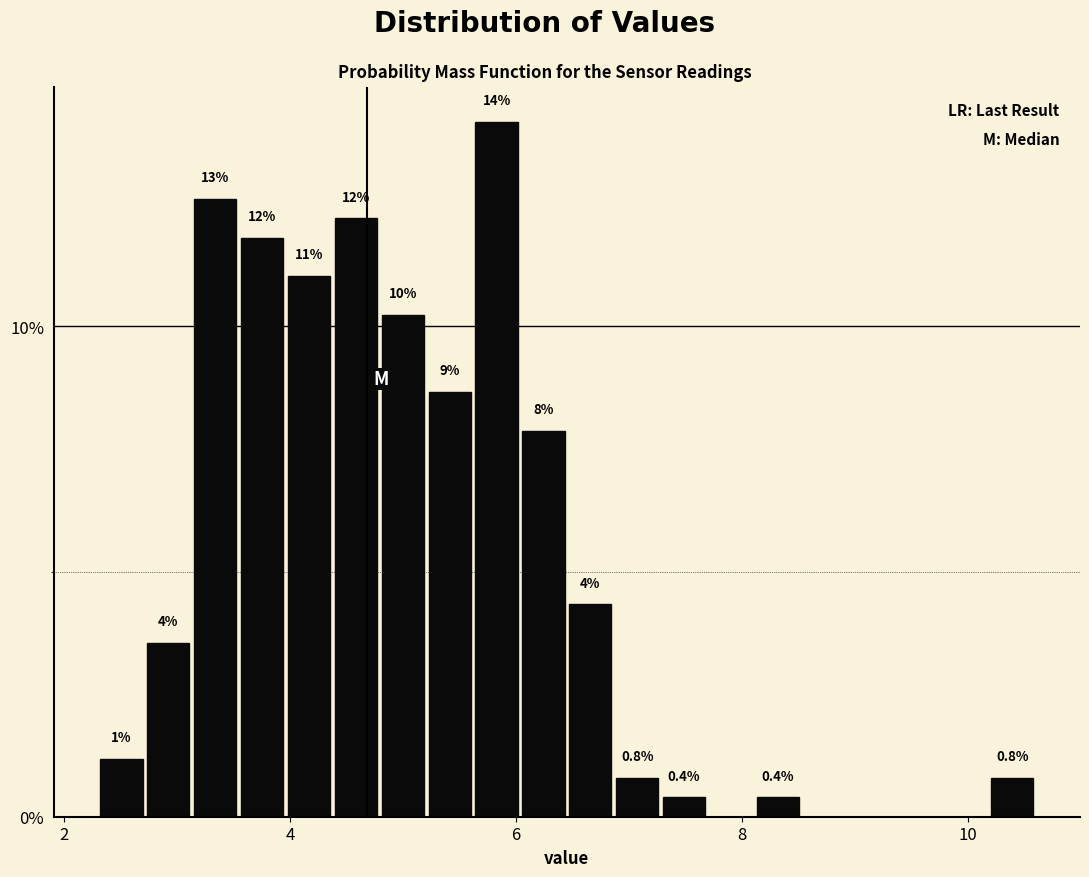

Around what value on the x-axis is the tallest bar? Give the approximate position of its centre, as read against the axis.

5.8